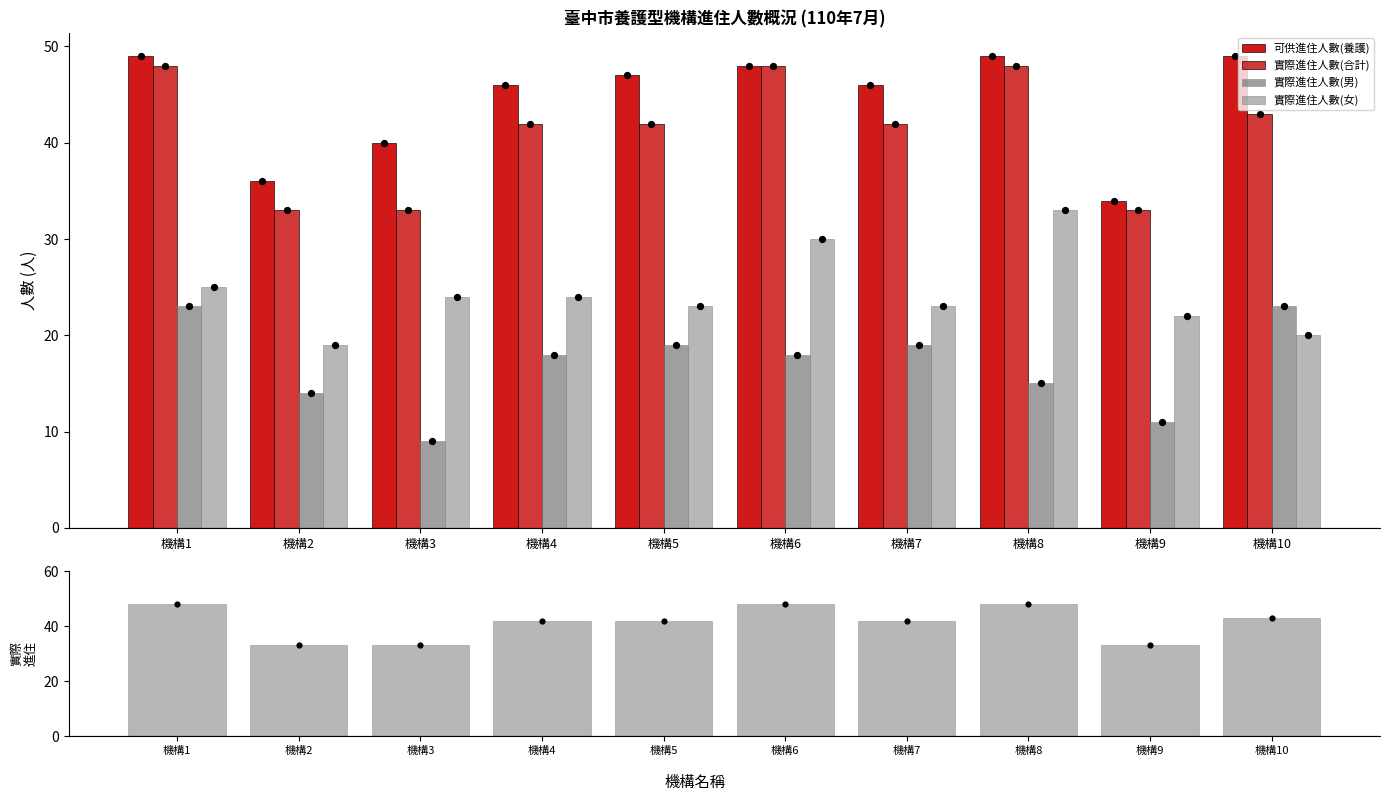

Which series has the largest total across all categories?

可供進住人數(養護)